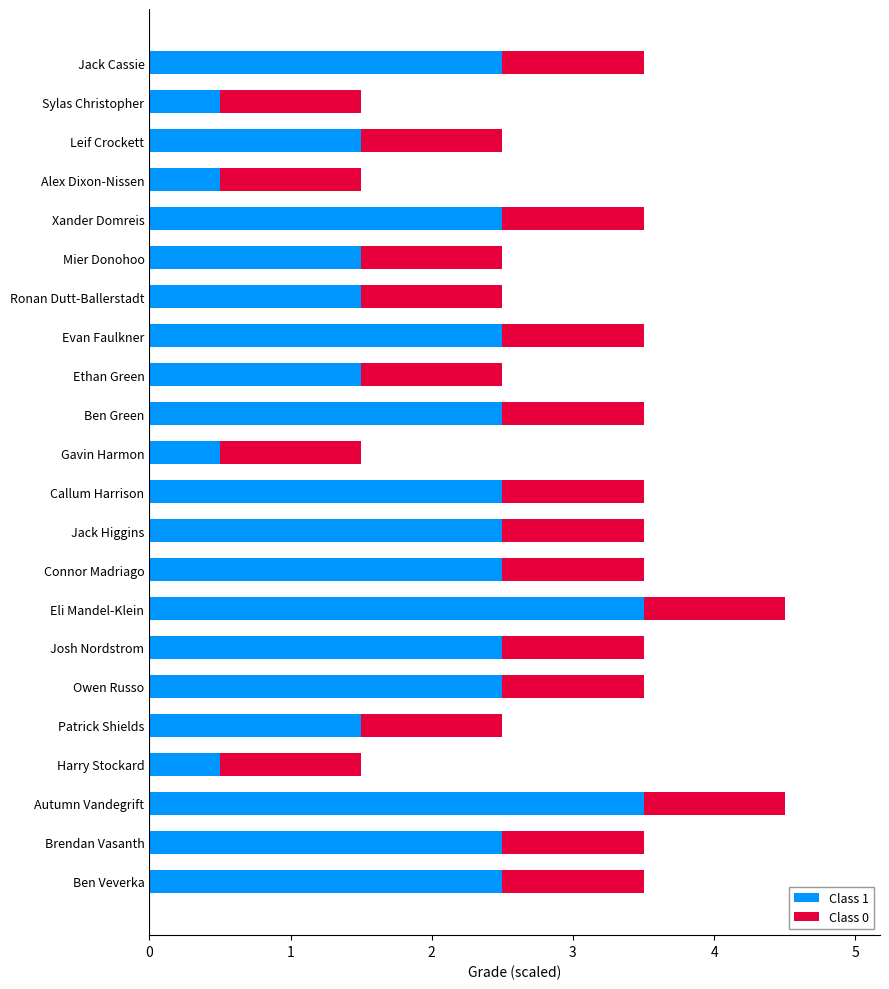

What are all the series names shown in the legend?

Class 1, Class 0